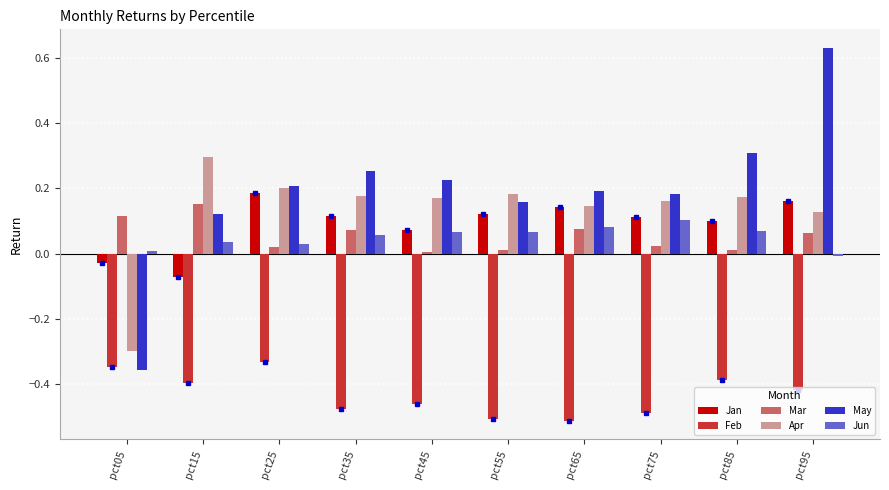

What is the sum of all May values?

1.9